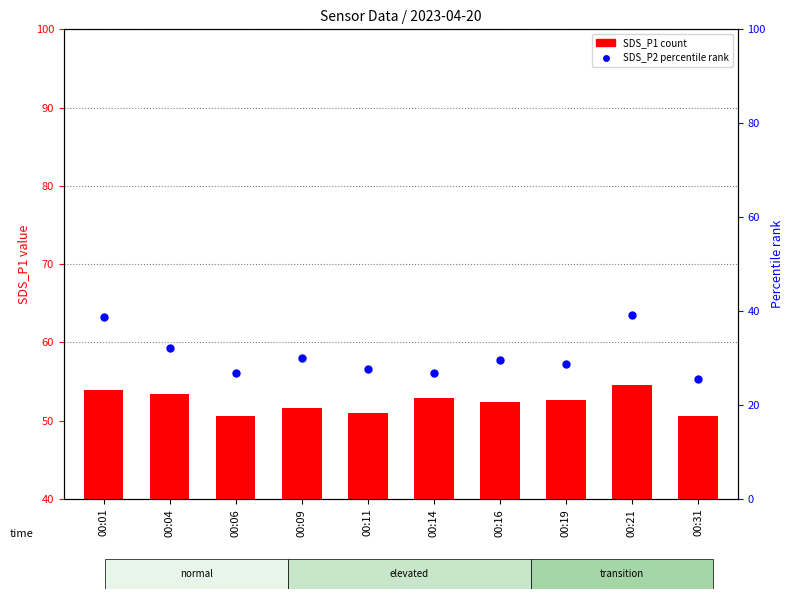

At how many categories does at least one series exceed 53?

3